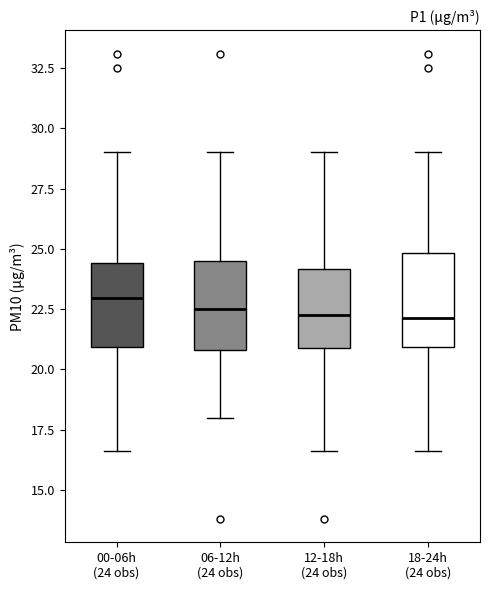

Where does the median line of the box for 00-06h (24 obs) sit on the y-axis? The values are not printed on the chart, so give them approximately, as read against the axis.

23.0